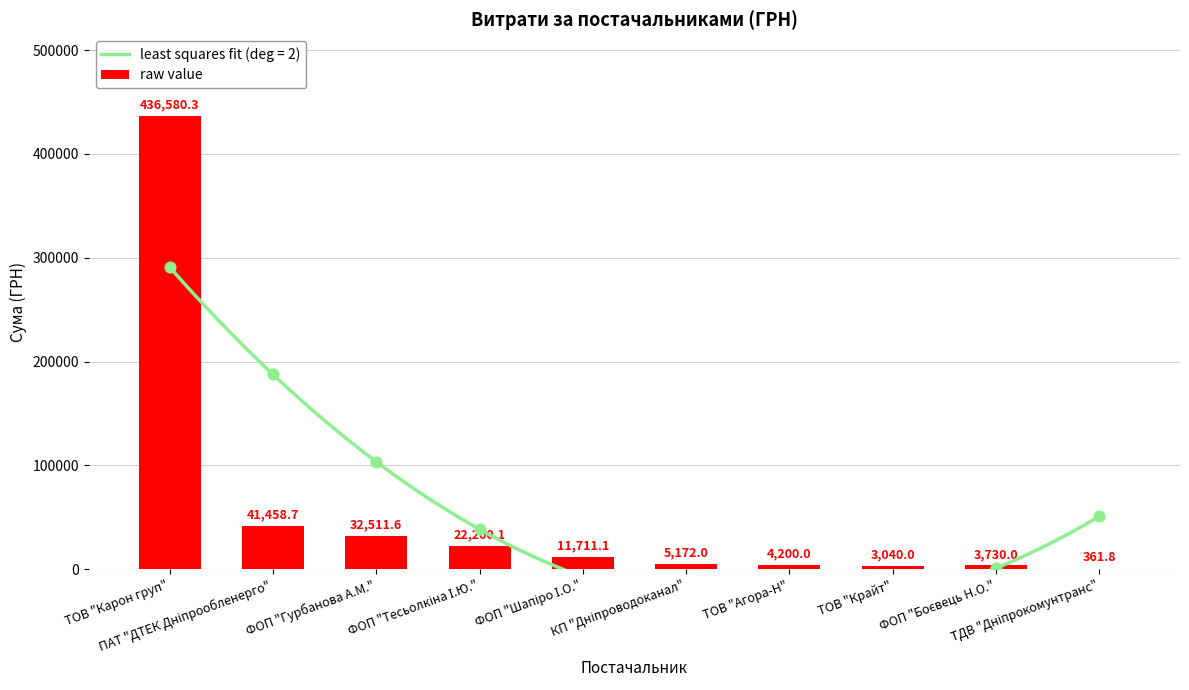

What is the change in value from КП "Дніпроводоканал" to ТДВ "Дніпрокомунтранс"?

-4810.2